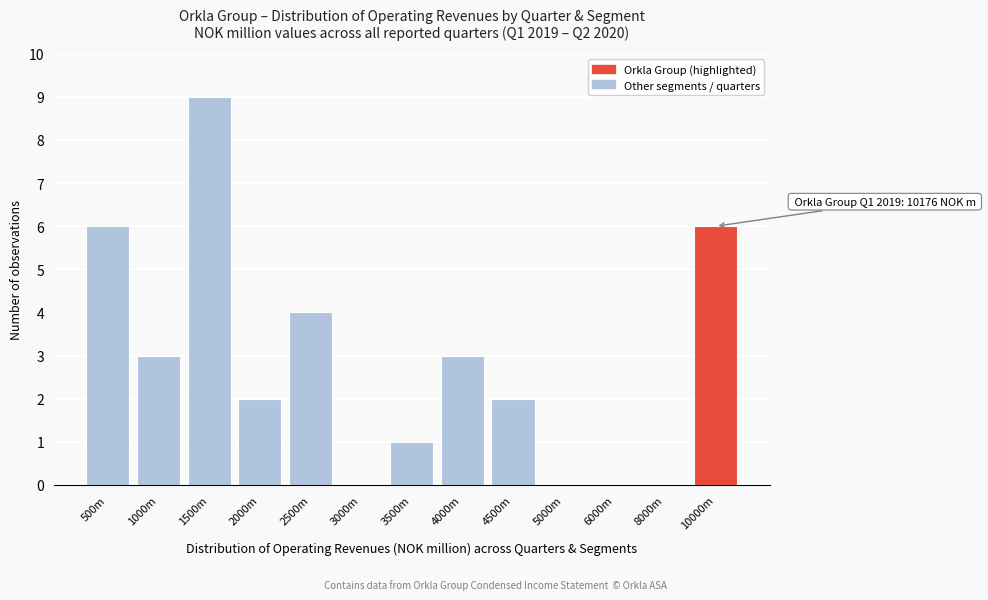

Reading left to right, transcribe all the data shown in this chart.

500m=6	1000m=3	1500m=9	2000m=2	2500m=4	3000m=0	3500m=1	4000m=3	4500m=2	5000m=0	6000m=0	8000m=0	10000m=6